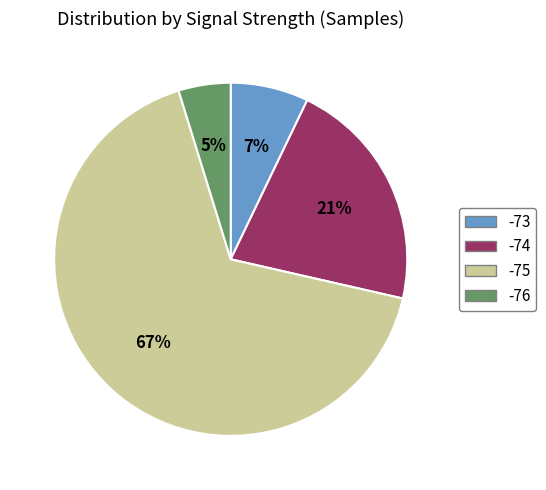

What percentage is the -75 slice, to the nearest percent?

67%